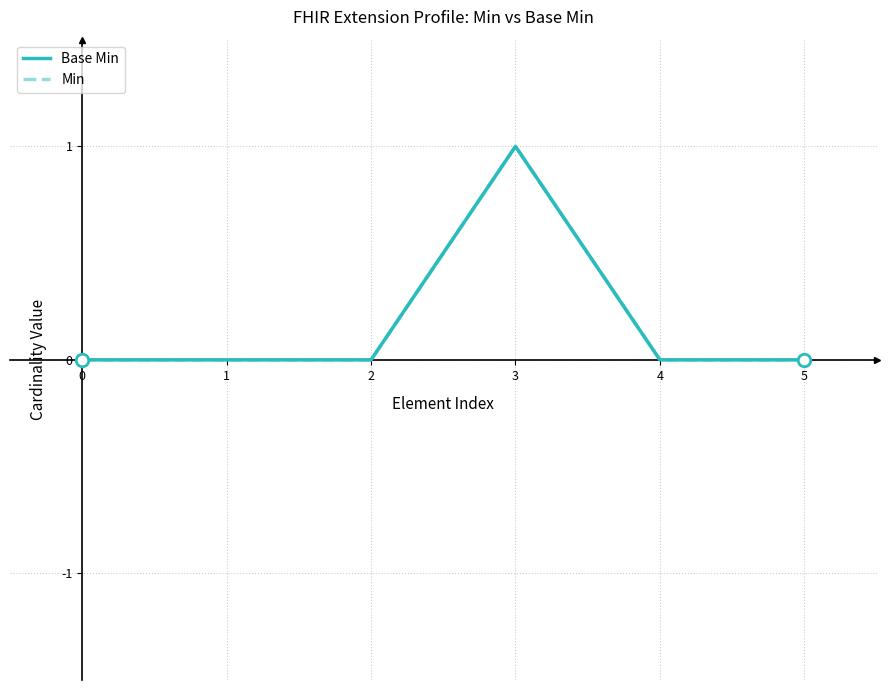

At which category is the sum across all series the highest?

3